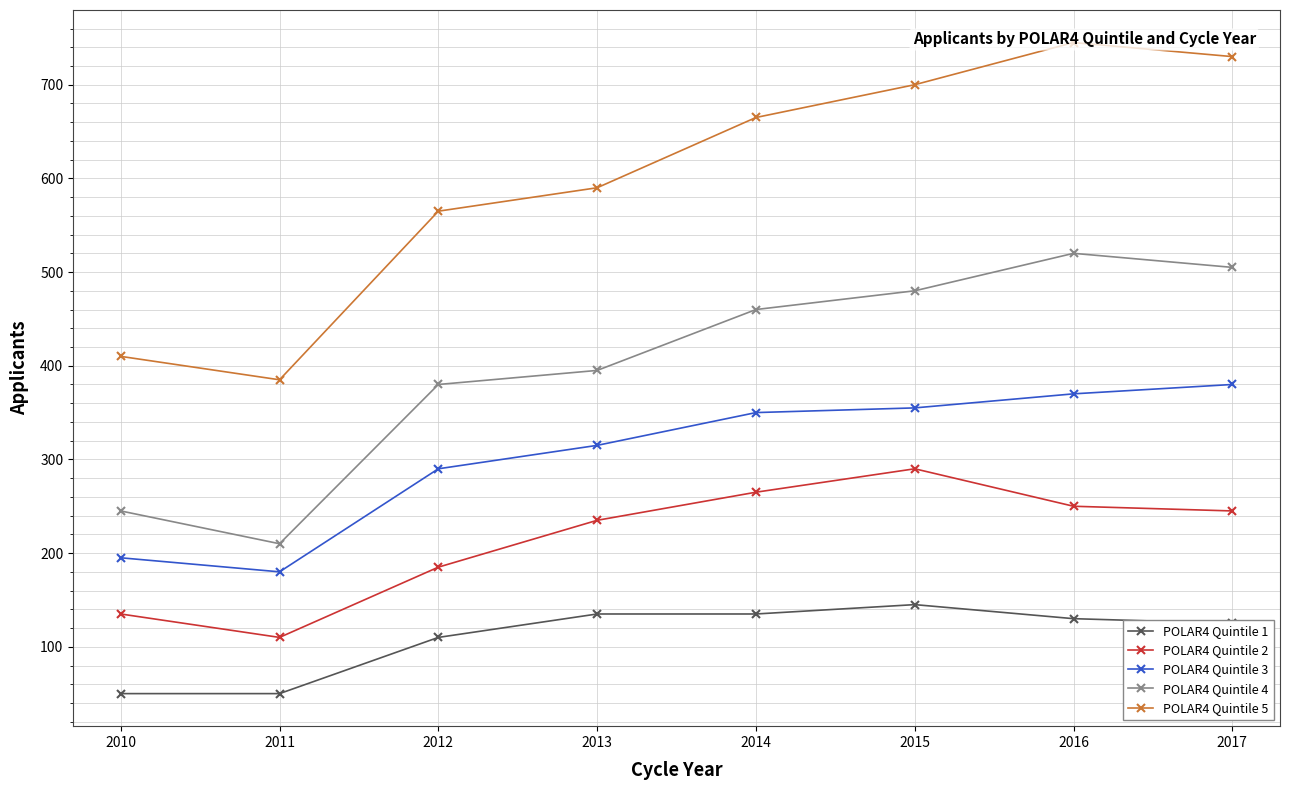

Rank the series by their average value, from lowest to highest.

POLAR4 Quintile 1, POLAR4 Quintile 2, POLAR4 Quintile 3, POLAR4 Quintile 4, POLAR4 Quintile 5